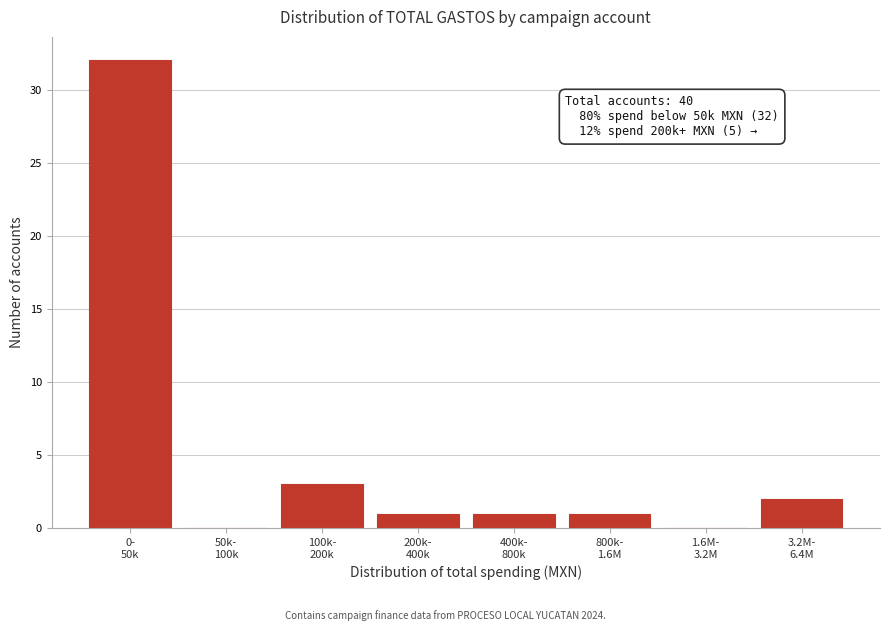

What is the greatest value displayed?

32